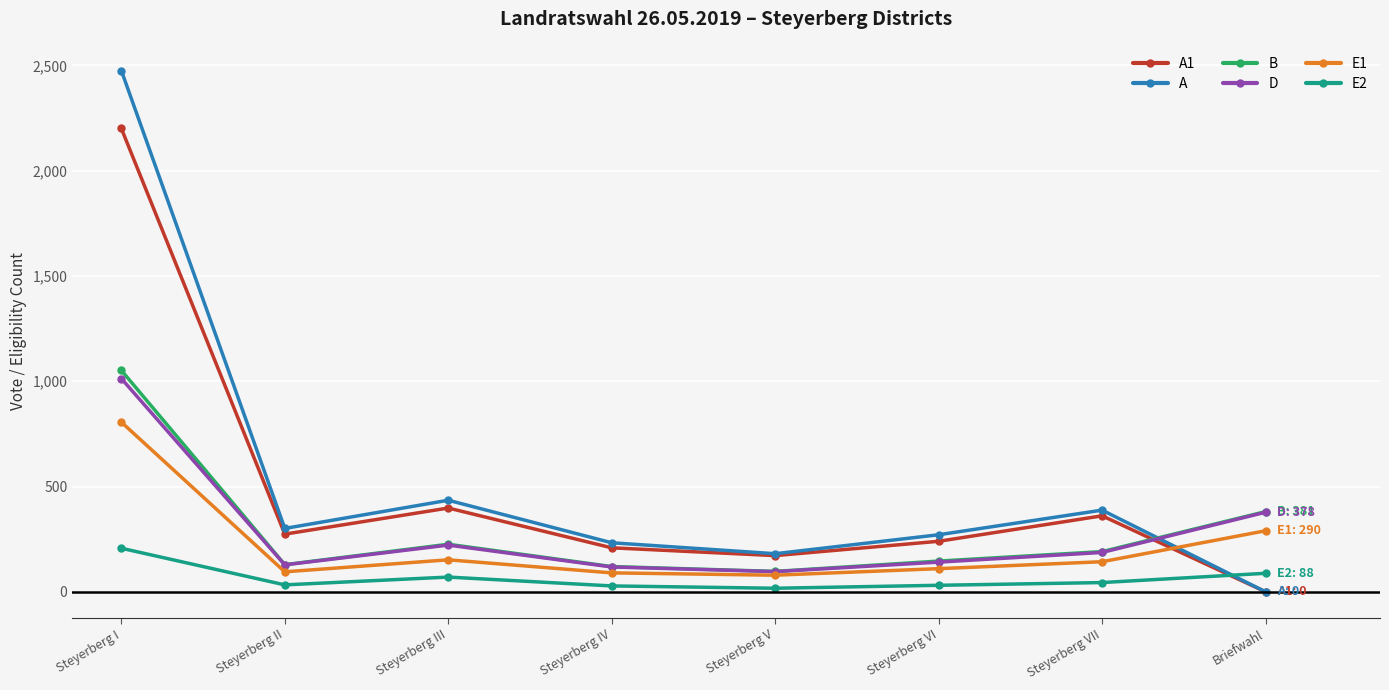

The A series shows 97 at Steyerberg III. True or false?

False